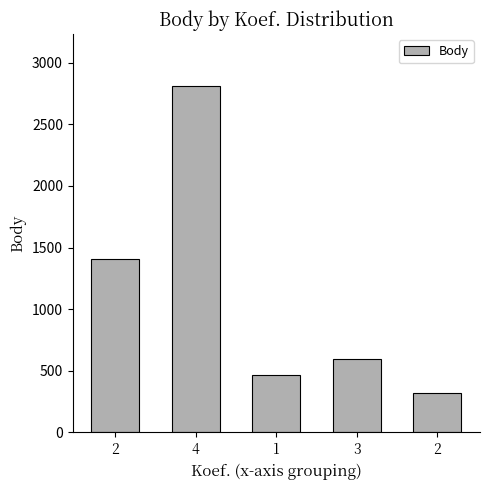

List the labels in order of value, largest first.

4, 2, 3, 1, 2